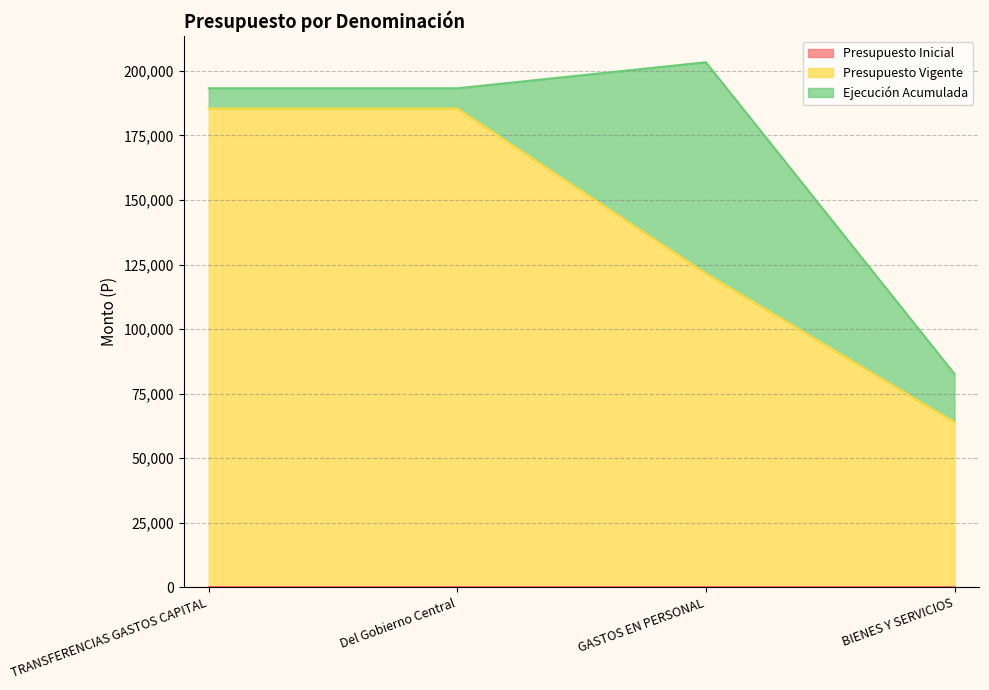

True or false: Ejecución Acumulada and Presupuesto Vigente cross at least once.

False